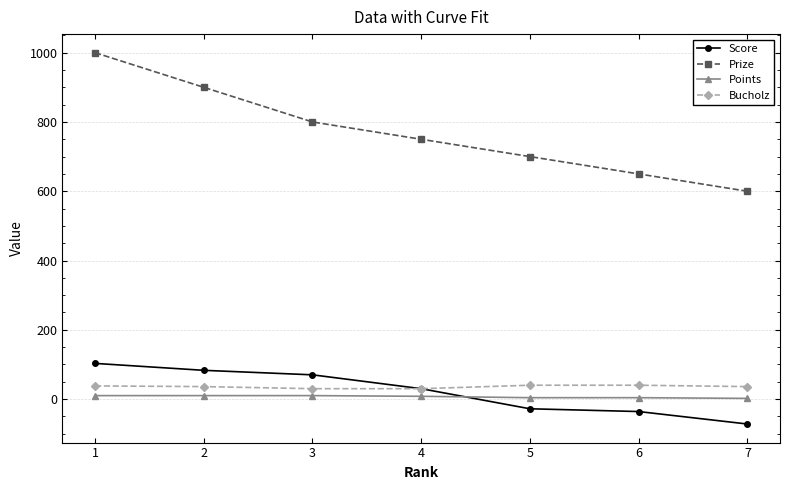

What is the total value across all series at 1?

1151